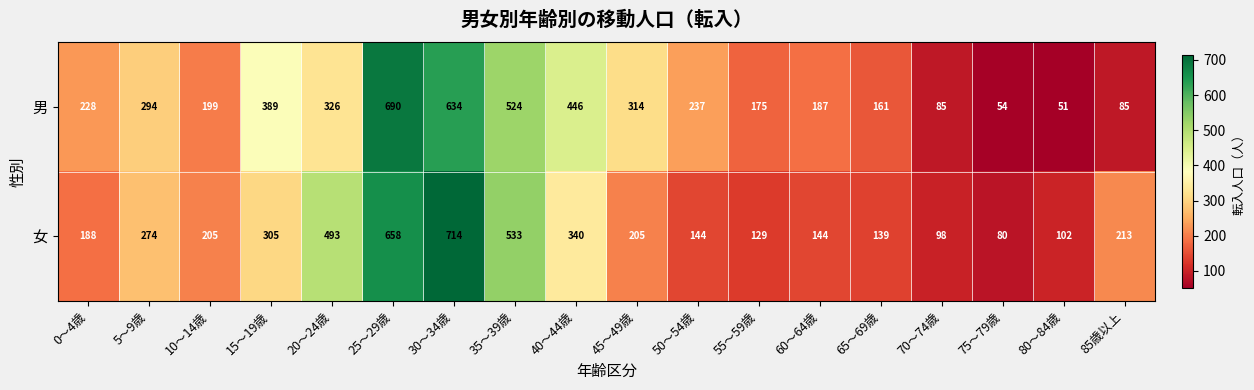

What is the spread (max minus min) of values at 25～29歳?

32